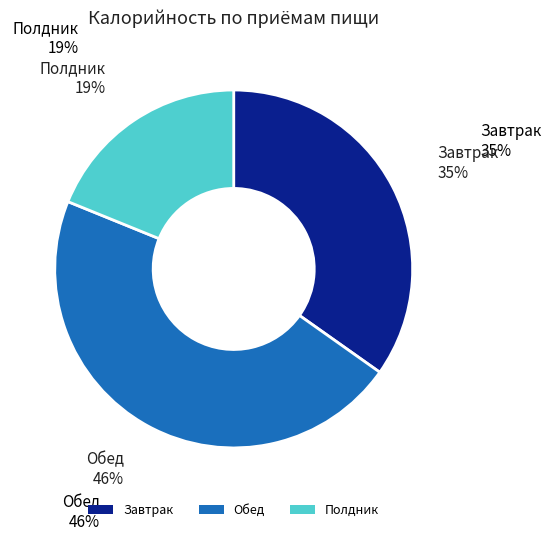

Is there a majority slice in this chart?

No